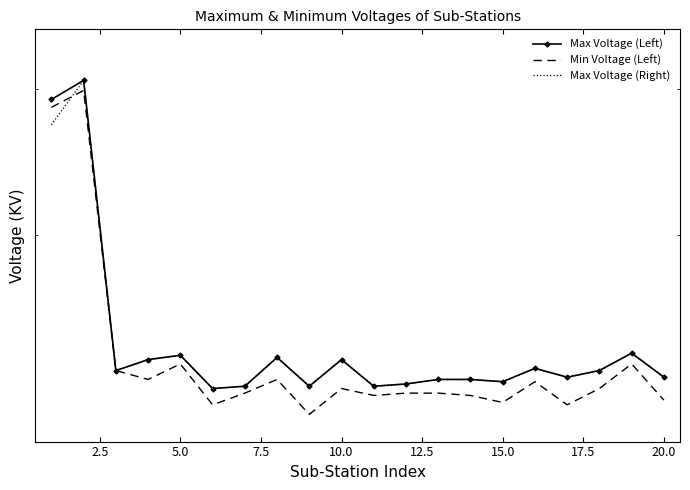

Is it true that Max Voltage (Left) equals 225 at 15.0?

True